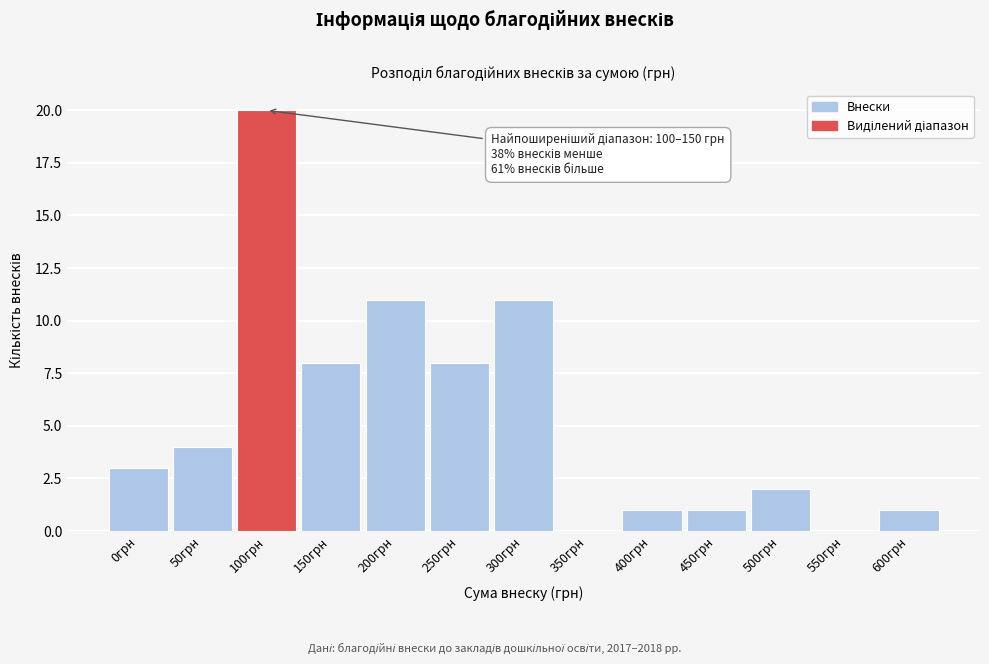

Reading left to right, list all the values displayed in this chart.

0грн=3	50грн=4	100грн=20	150грн=8	200грн=11	250грн=8	300грн=11	350грн=0	400грн=1	450грн=1	500грн=2	550грн=0	600грн=1